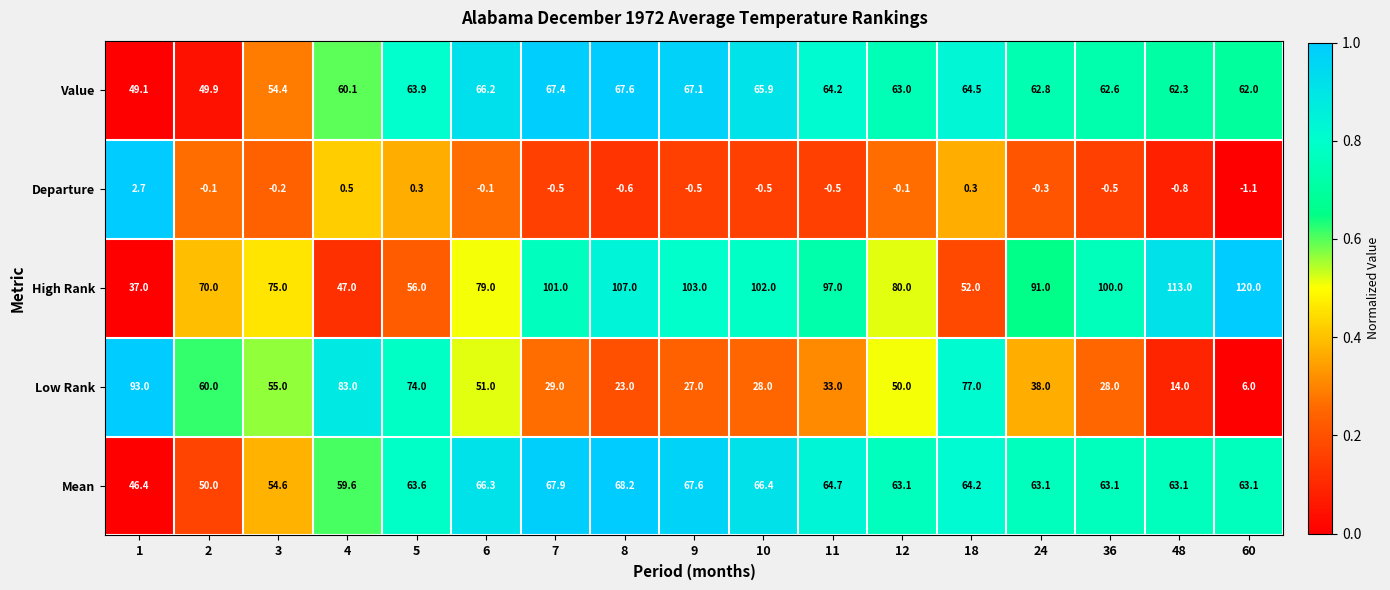

What is the sum of all Value values?

1053.0